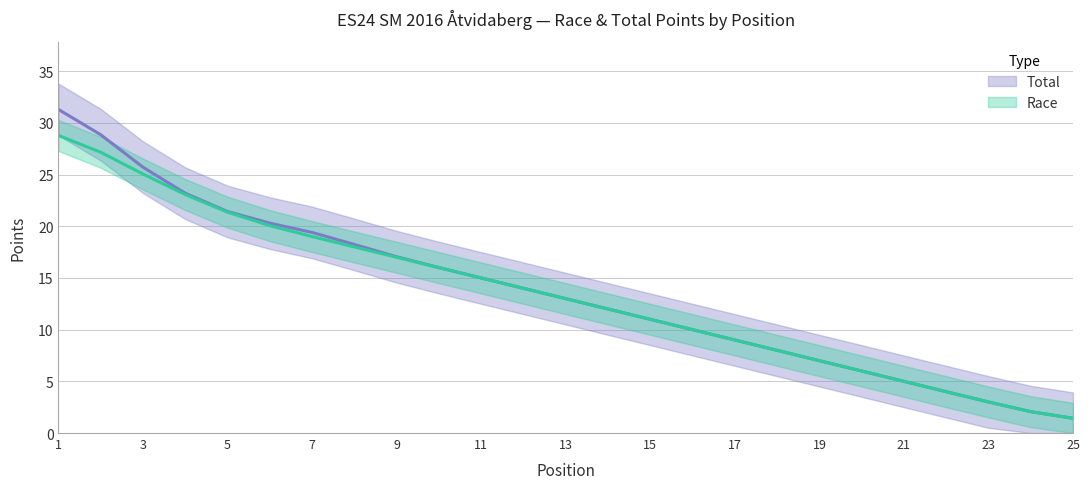

Is it true that Race equals 31.5 at 7?

False